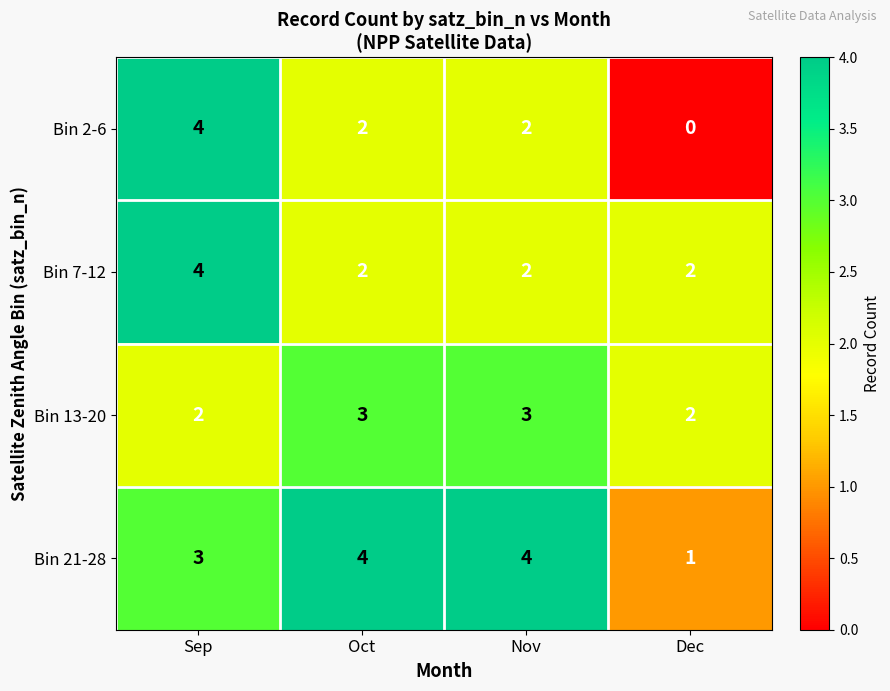

The value of Bin 7-12 at Oct is 1. True or false?

False